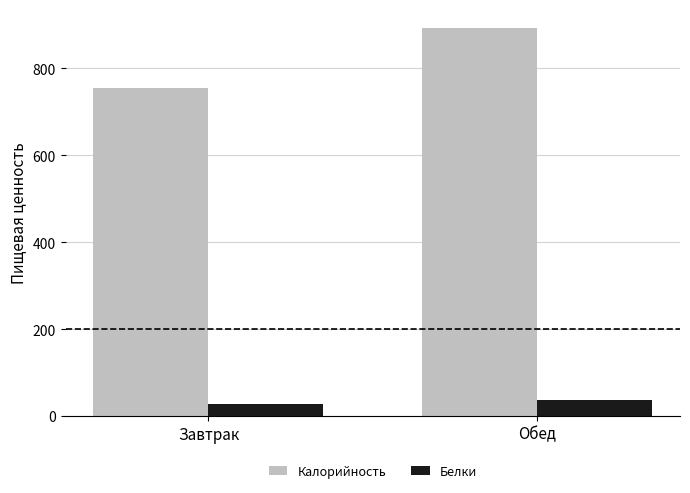

What is the label of the 2nd bar from the right?

Завтрак